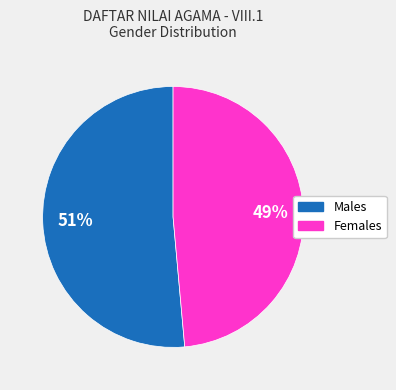

To the nearest percent, what is the average slice percentage?

50%